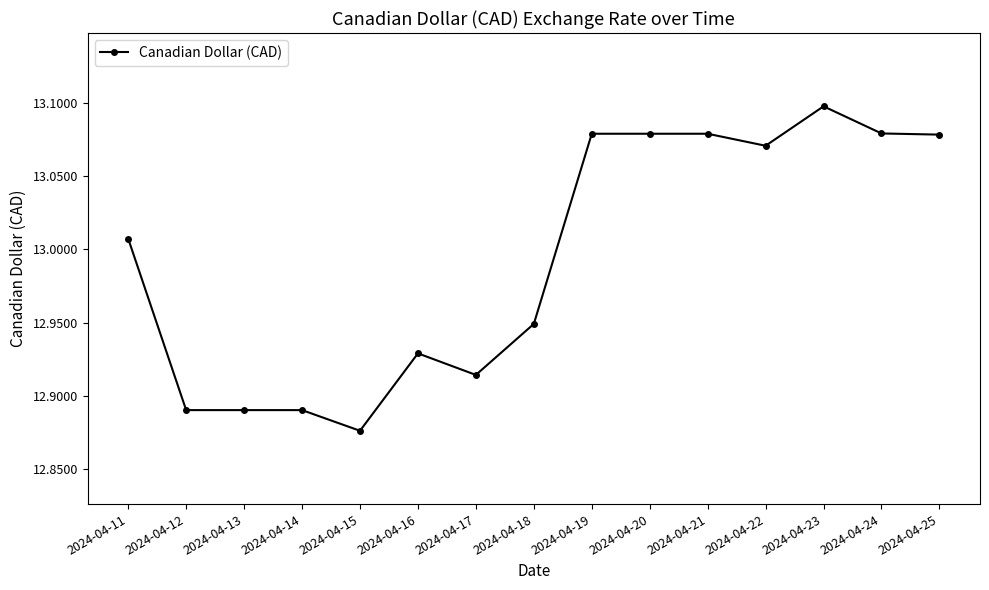

Is this an area chart (filled region under the line)?

No